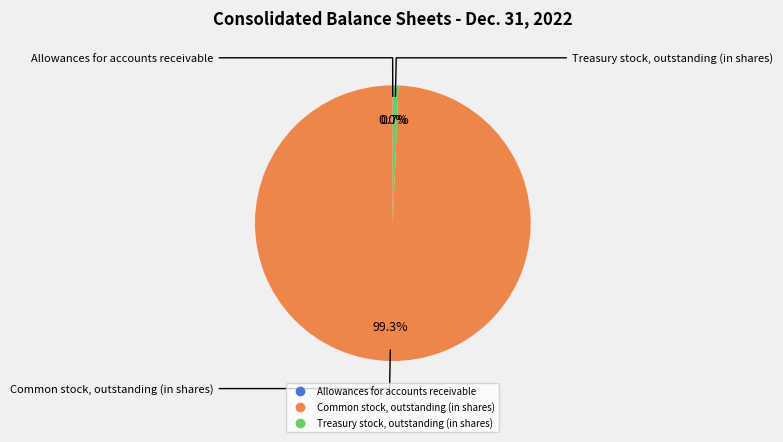

To the nearest percent, what is the average slice percentage?

33%